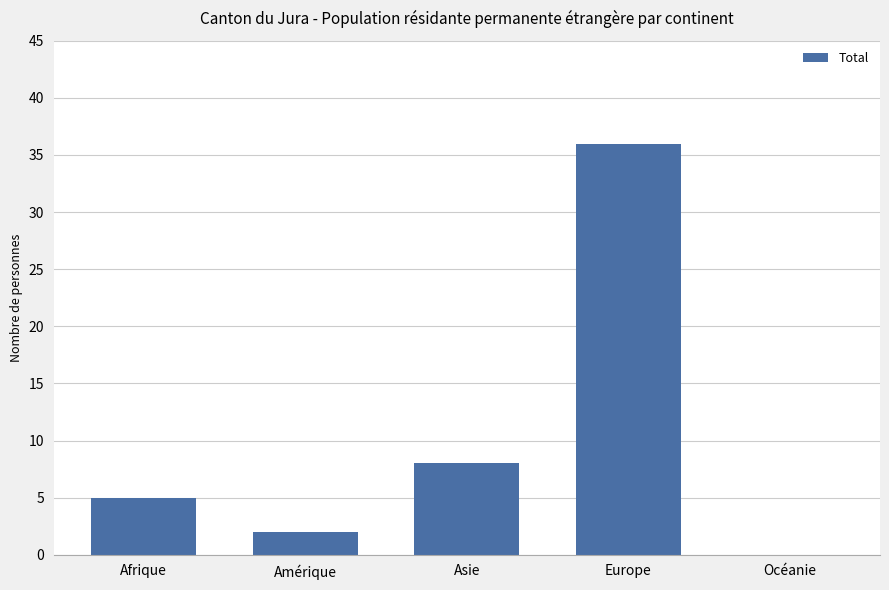

At which label is the value closest to 18?

Asie